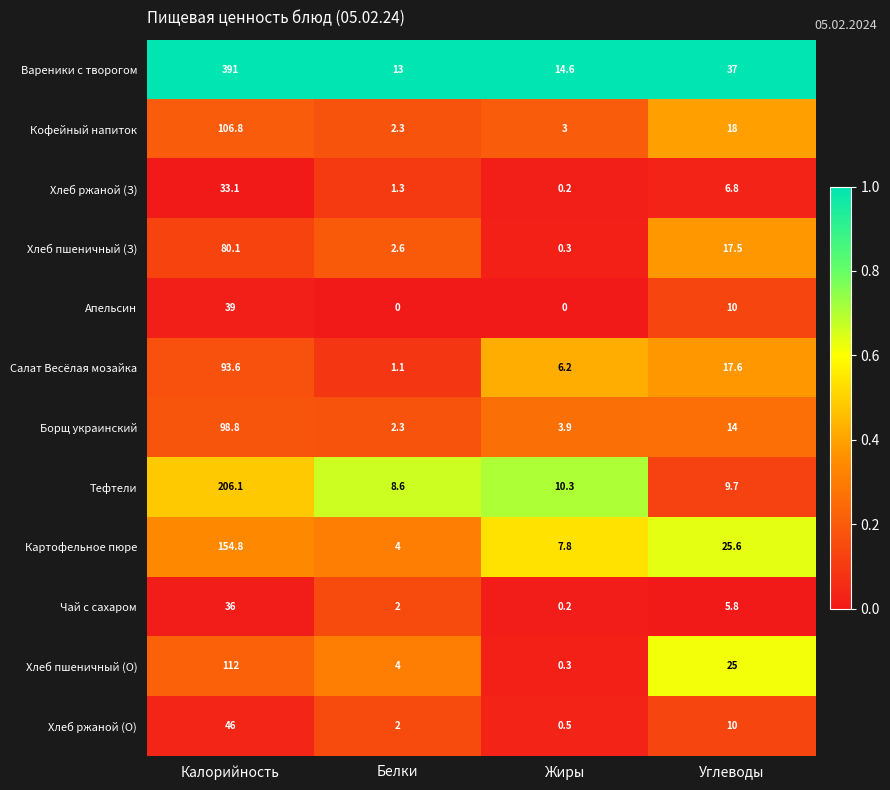

What is the total value across all series at Белки?

43.2